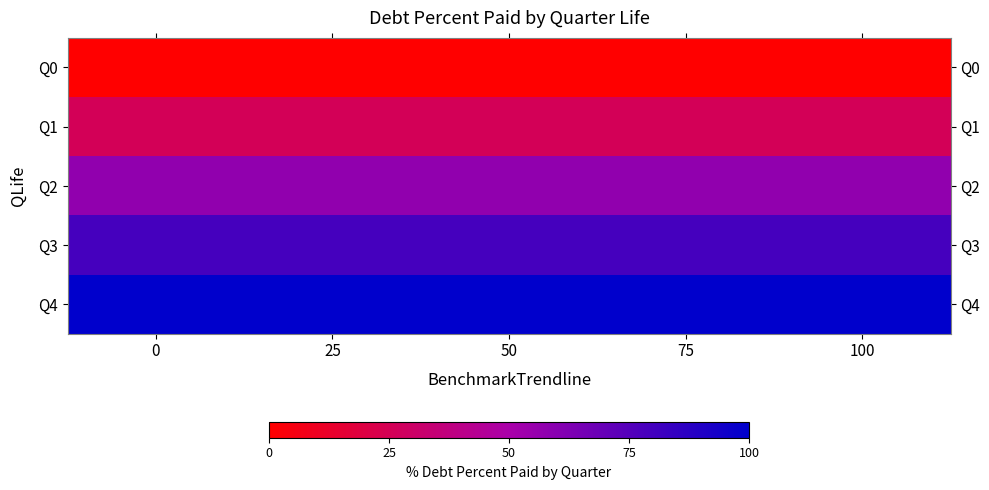

Which series has the largest range (max minus min)?

row_0